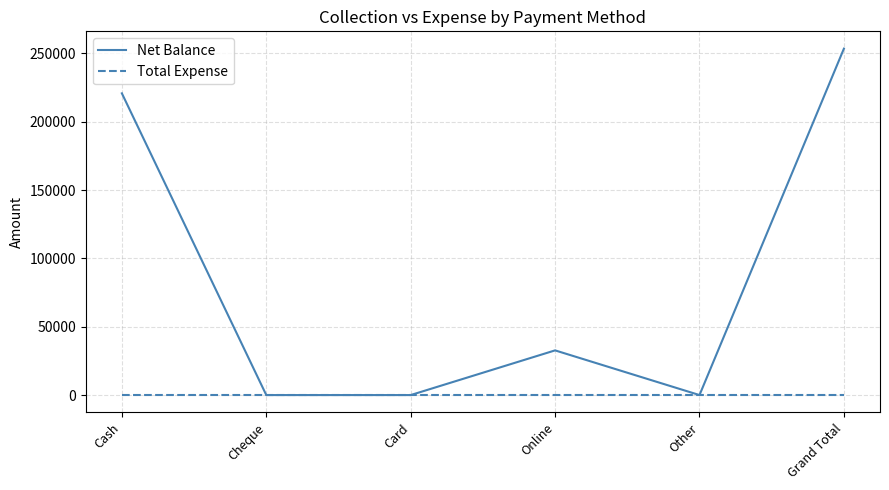

Is this an area chart (filled region under the line)?

No